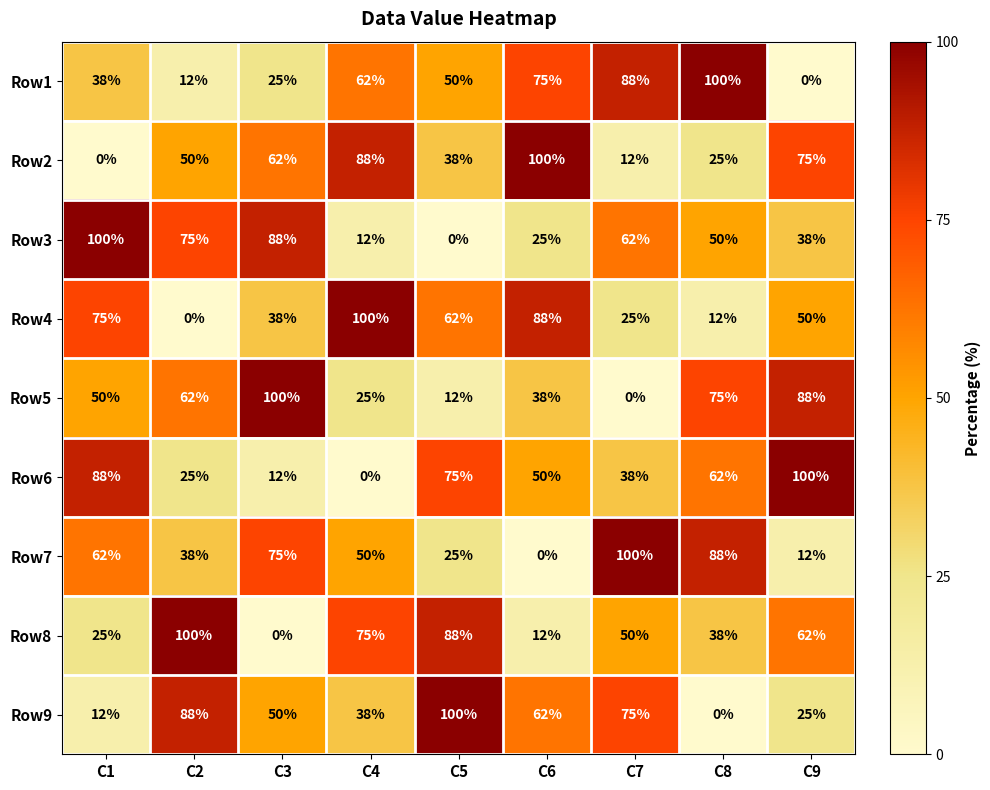

What is the difference between the Row8 values at C1 and C6?

13